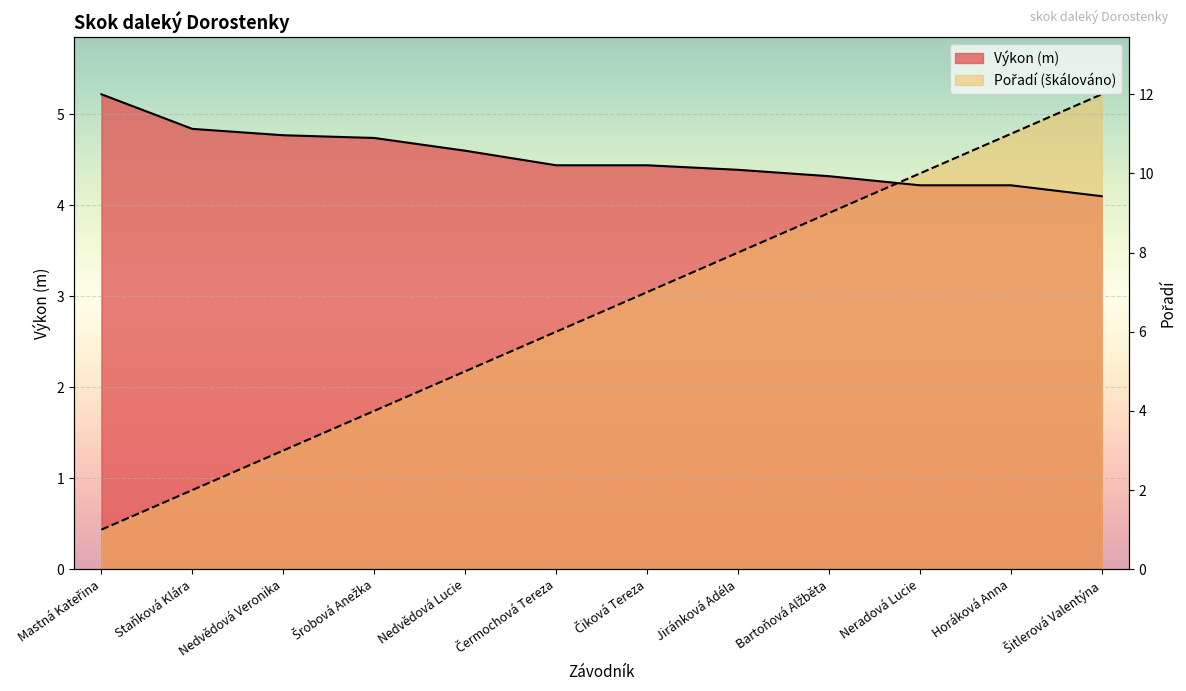

Between Šrobová Anežka and Šitlerová Valentýna, which series saw the biggest shift?

Pořadí